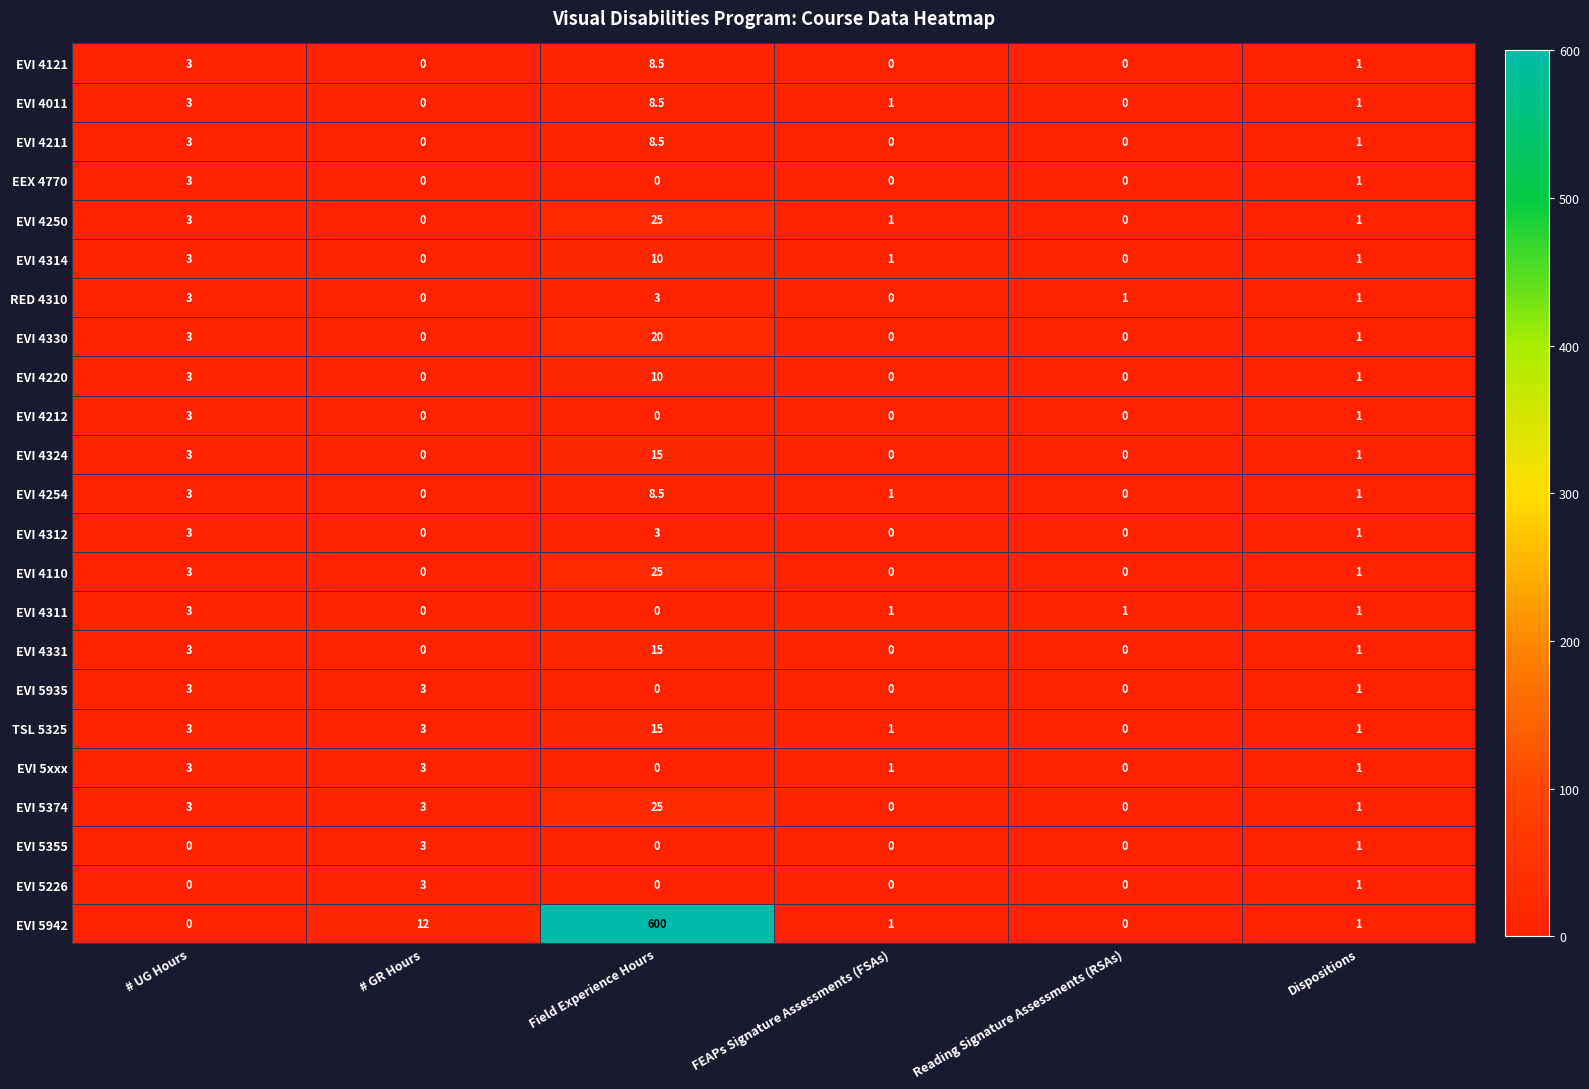

How many positive values does the EVI 4011 series have?

4